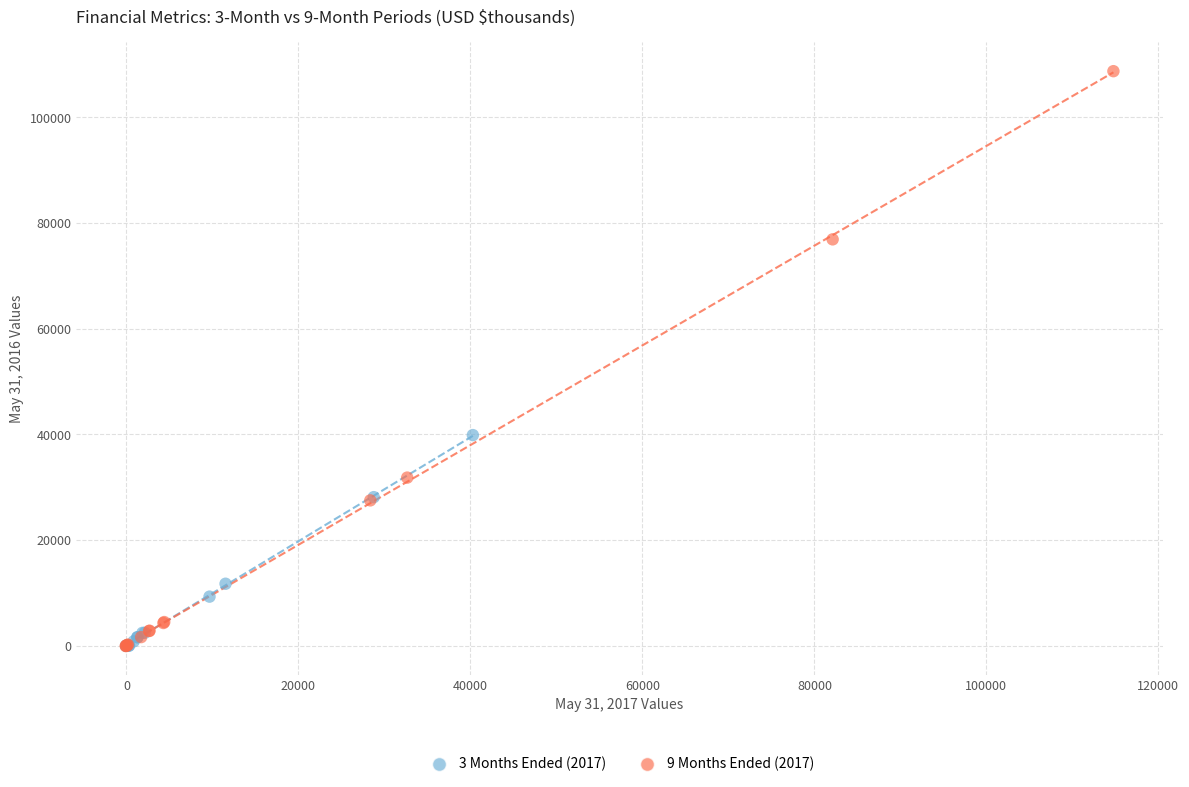

Which series has the largest Y range (max minus min)?

9 Months Ended (2017)